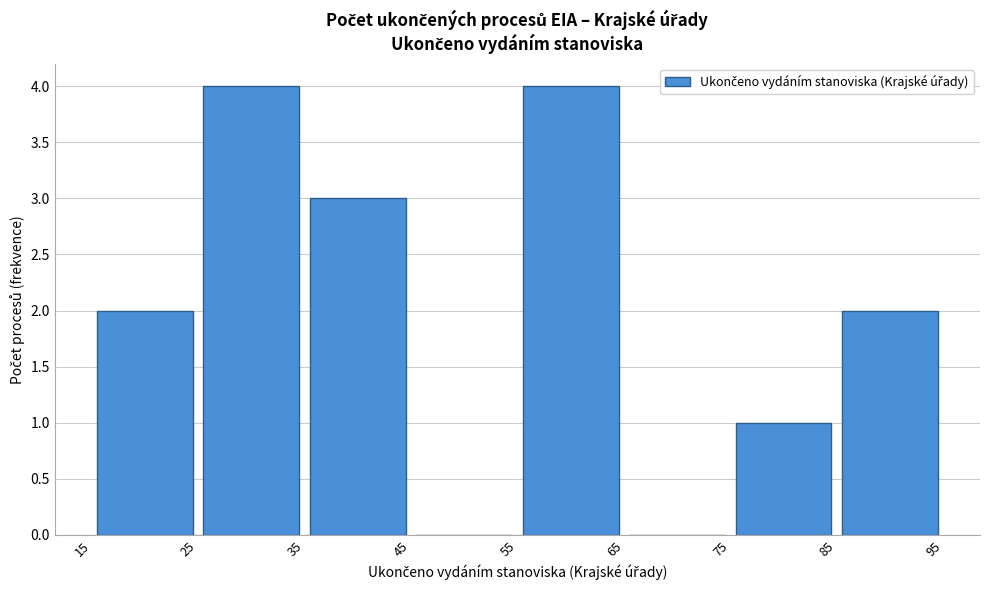

Reading left to right, list every bar in this chart as the range it spans on the x-axis followed by its height. The values are not printed on the chart, so give them approximately, as read against the axis.

15 to 25: 2
25 to 35: 4
35 to 45: 3
45 to 55: 0
55 to 65: 4
65 to 75: 0
75 to 85: 1
85 to 95: 2